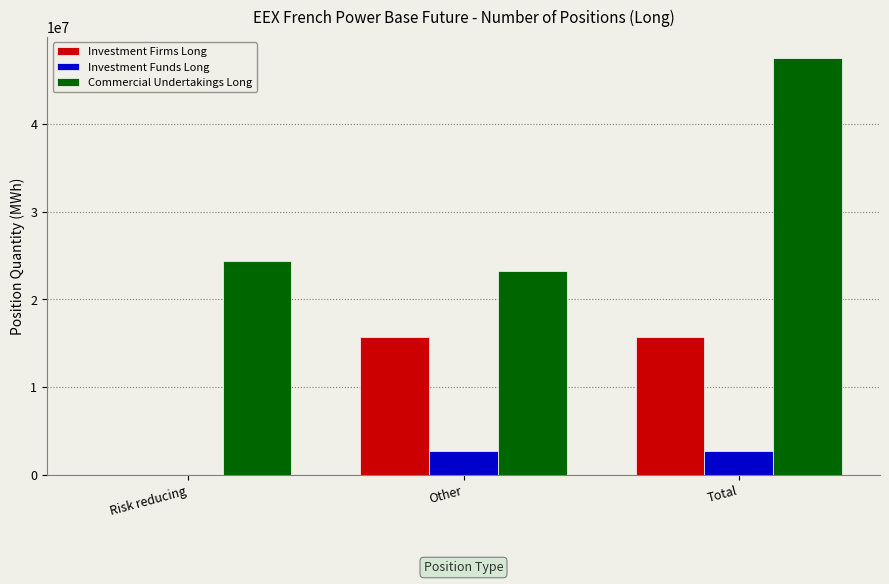

What is the sum of all Investment Funds Long values?

5443184